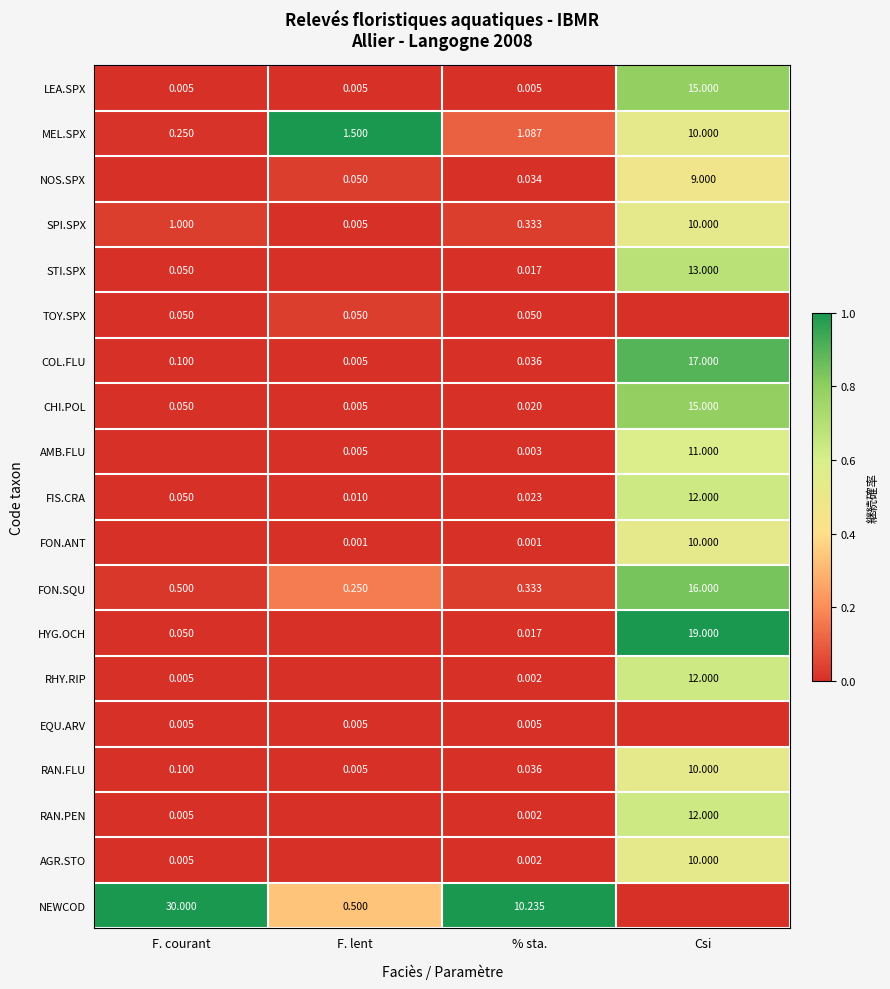

True or false: RAN.PEN has a value of 0.3 at Csi.

False